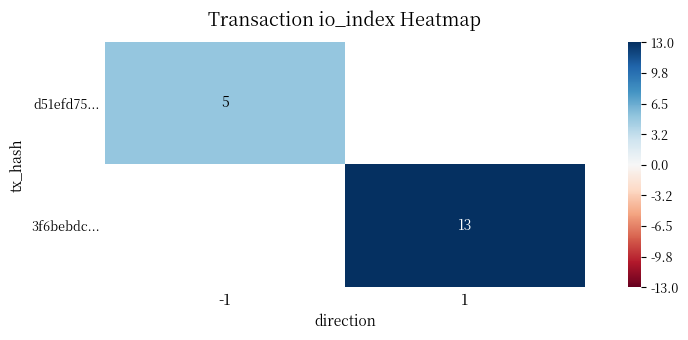

Is the value of 3f6bebdc... at 1 greater than the value of d51efd75... at -1?

Yes